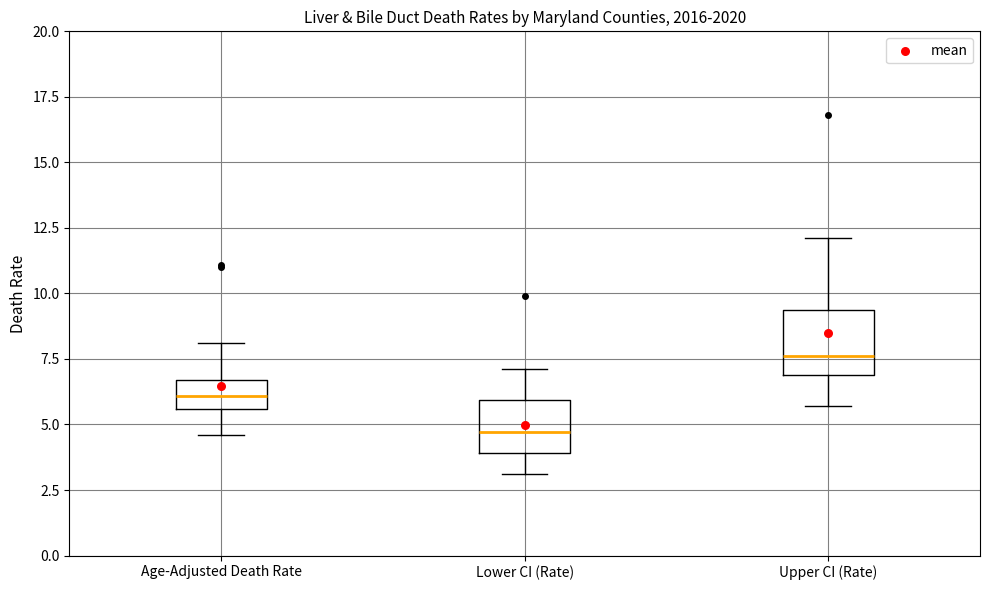

Reading left to right, read every box against the y-axis: the position of its median line, the range the box covers, and the ends of its whiskers. The values are not printed on the chart, so give them approximately, as read against the axis.

Age-Adjusted Death Rate: median 6.0, box 5.5 to 6.5, whiskers 4.5 to 8.0
Lower CI (Rate): median 4.5, box 4.0 to 6.0, whiskers 3.0 to 7.0
Upper CI (Rate): median 7.5, box 7.0 to 9.5, whiskers 5.5 to 12.0